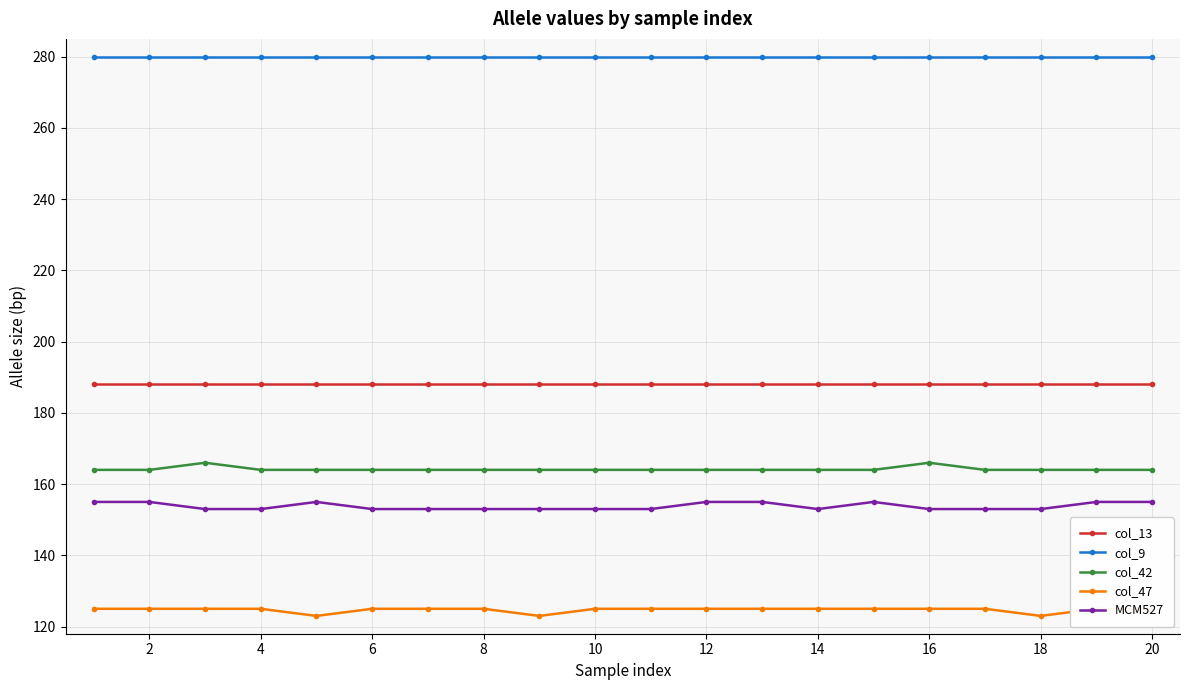

True or false: MCM527 and col_13 intersect in this chart.

False